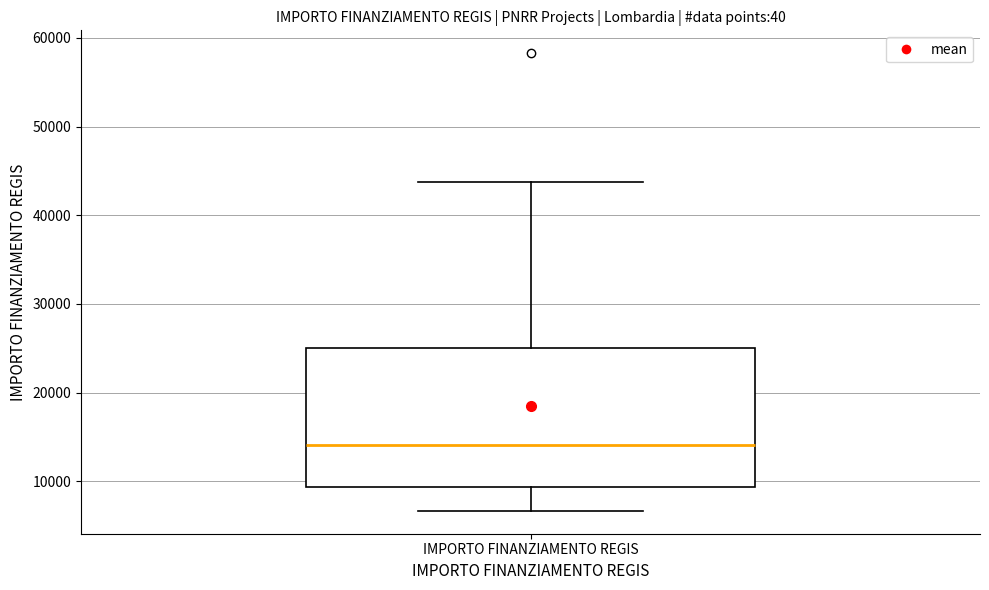

Where does the upper whisker of the box for IMPORTO FINANZIAMENTO REGIS end on the y-axis? The values are not printed on the chart, so give them approximately, as read against the axis.

44000